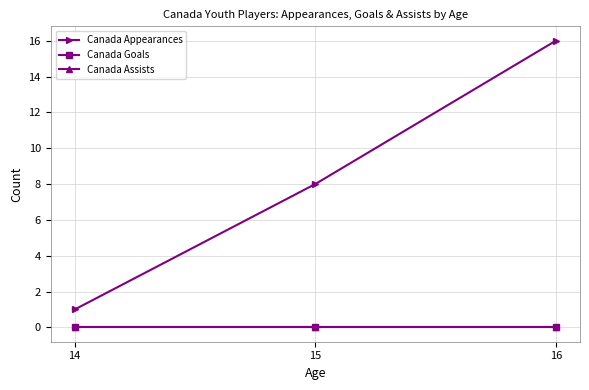

What are all the series names shown in the legend?

Canada Appearances, Canada Goals, Canada Assists